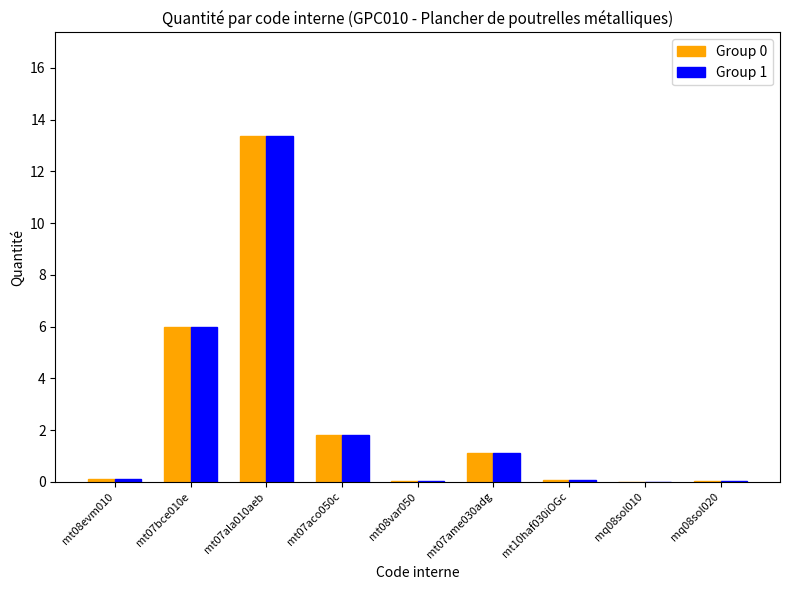

Count the number of categories in the chart.

9